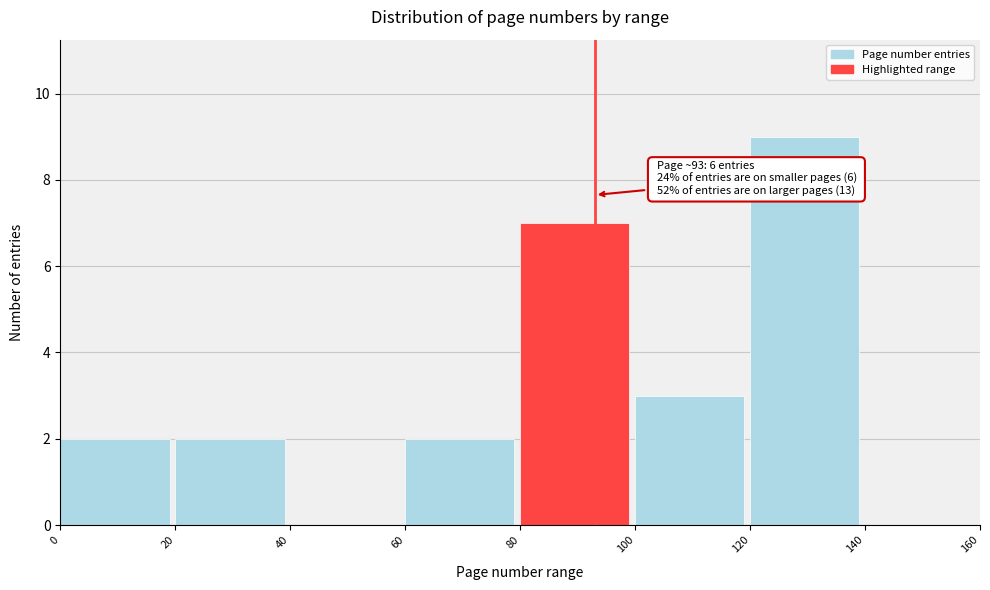

Over which range of the x-axis is the bar tallest?

120 to 140